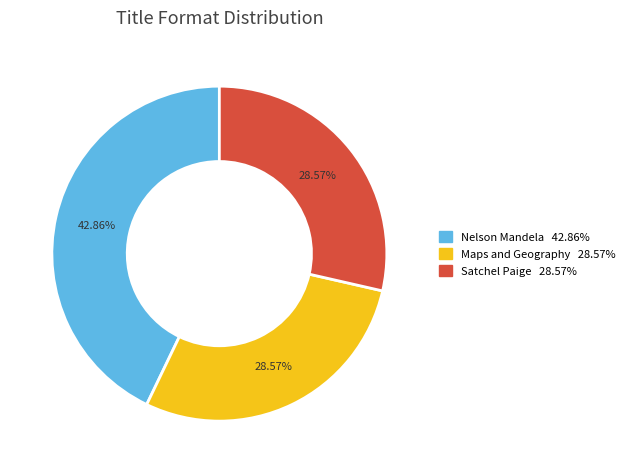

Does any single category account for the majority?

No